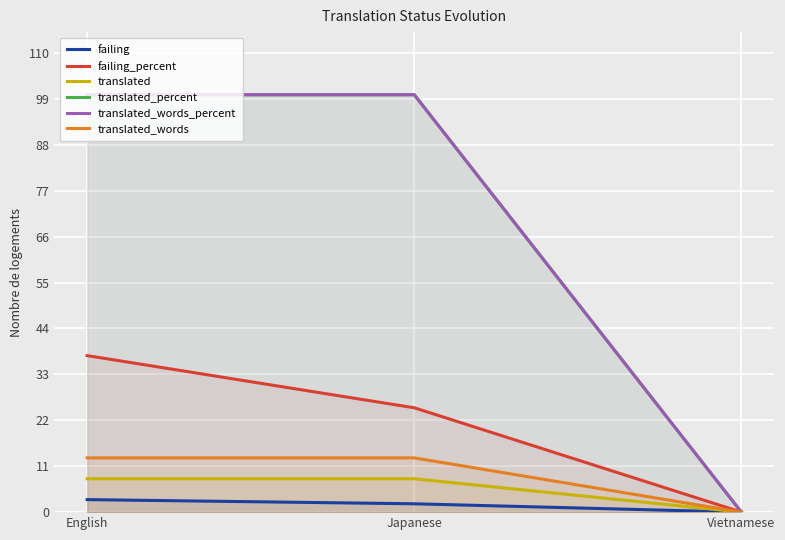

What is the sum of the translated_percent values at Japanese and English?

200.0